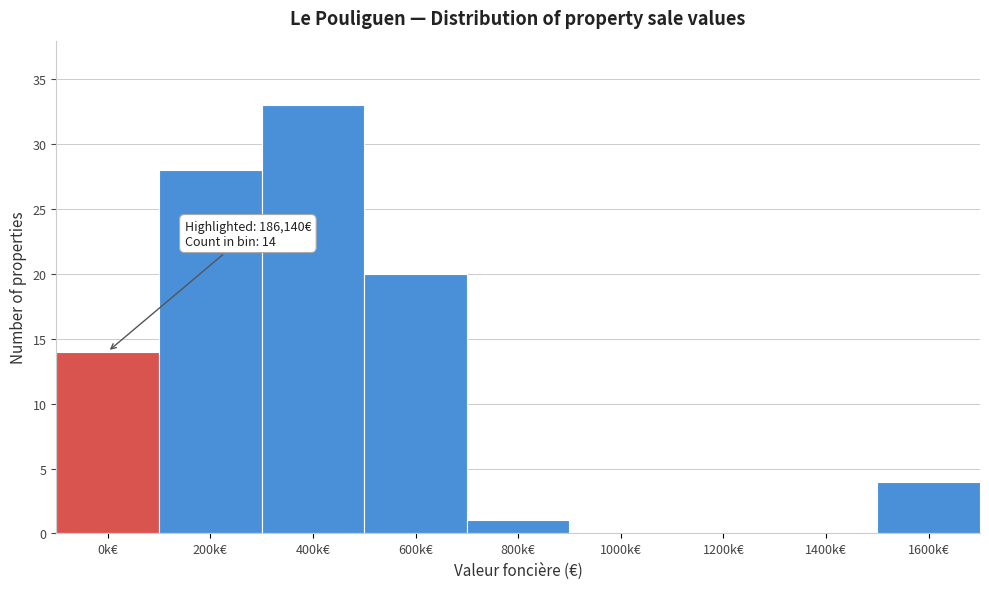

Reading left to right, list all the values displayed in this chart.

0k€=14	200k€=28	400k€=33	600k€=20	800k€=1	1000k€=0	1200k€=0	1400k€=0	1600k€=4